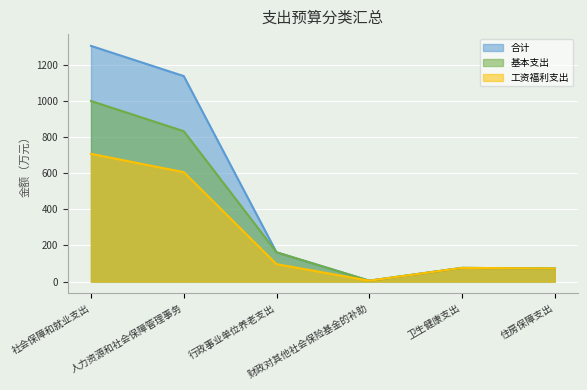

Reading right to left, what are all the values shown in this chart?

合计: 72.4	75.8	4.9	162.1	1137.5	1304.6
基本支出: 72.4	75.8	4.9	162.1	832.5	999.6
工资福利支出: 72.4	75.8	4.9	96.5	605.7	707.1